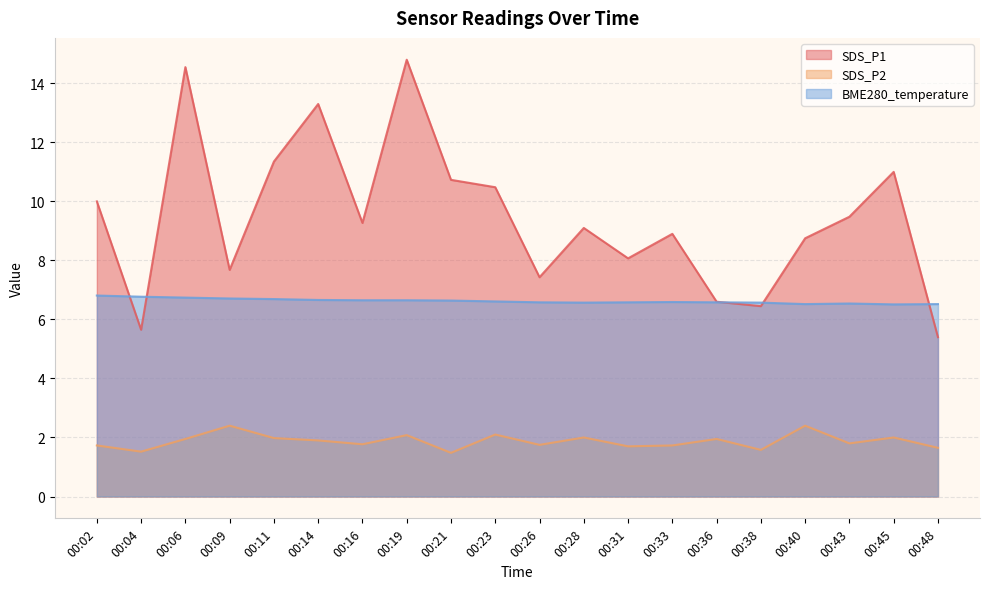

What is the highest value of the BME280_temperature series?

6.8